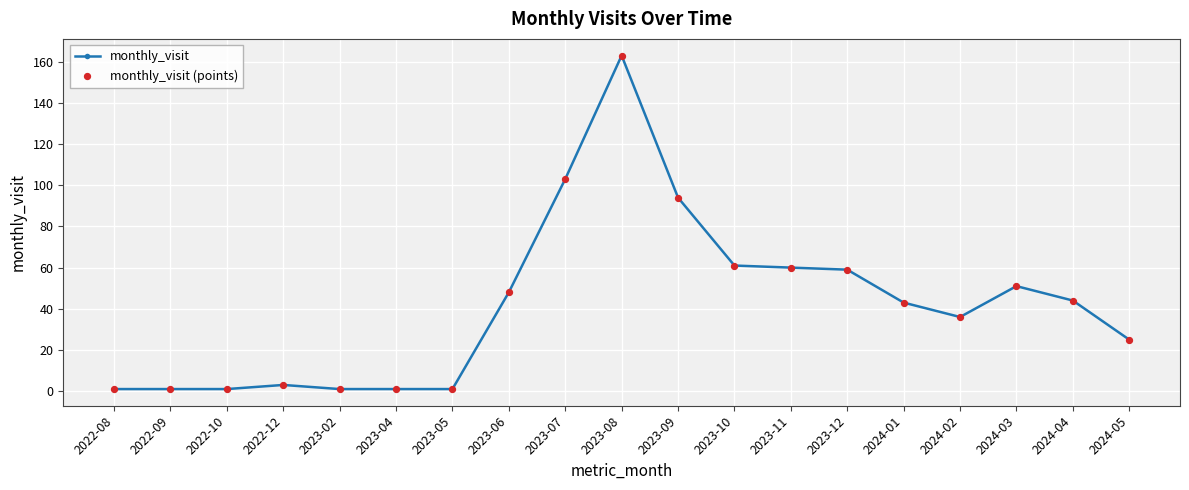

True or false: there are more than 1 points higher than both neighbors.

True